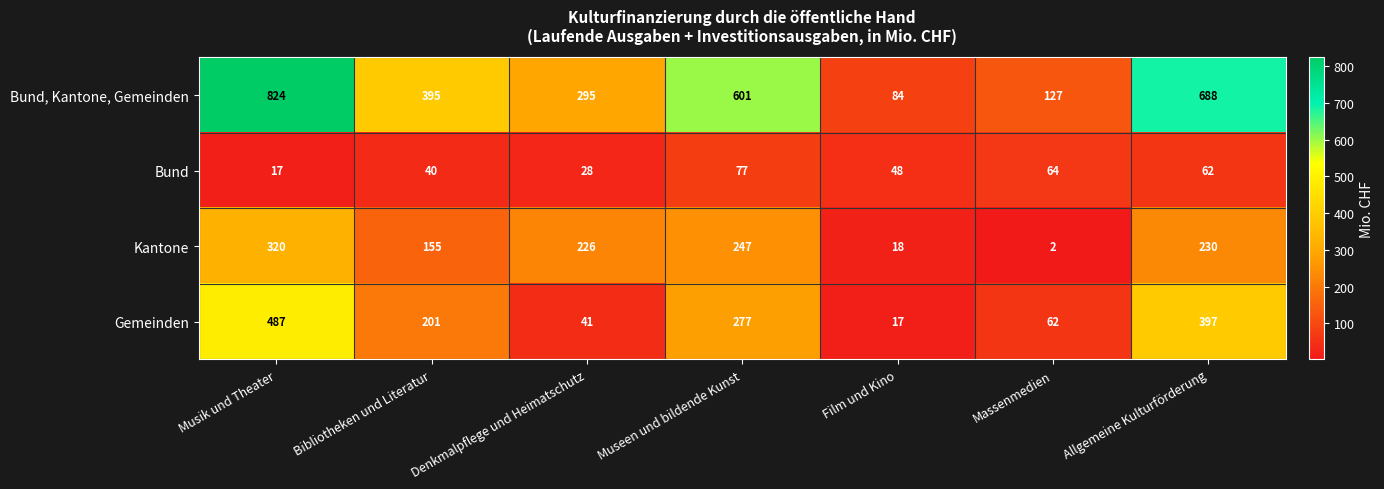

Which series has the largest total across all categories?

Bund, Kantone, Gemeinden